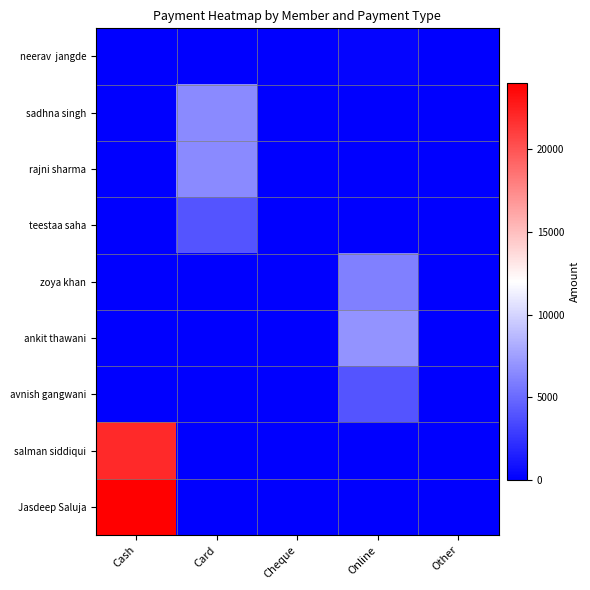

Between Cash and Other, which series saw the biggest shift?

Jasdeep Saluja